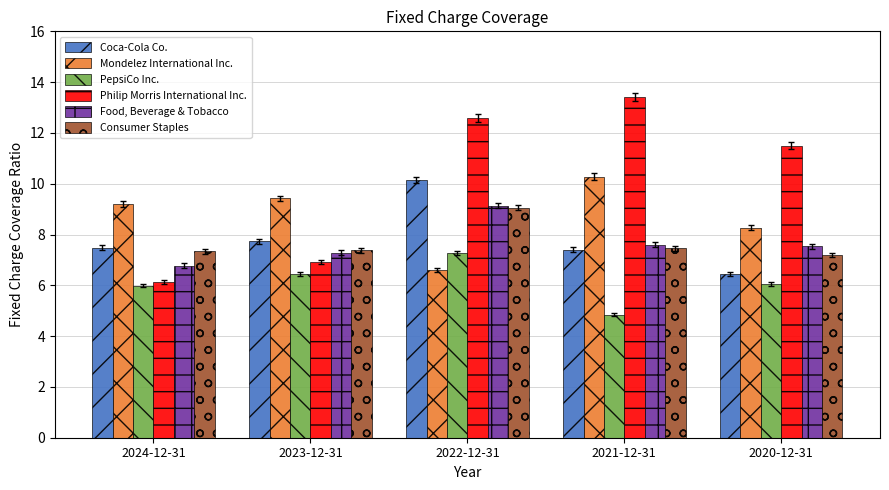

At which category does the chart reach its peak across all series?

2021-12-31